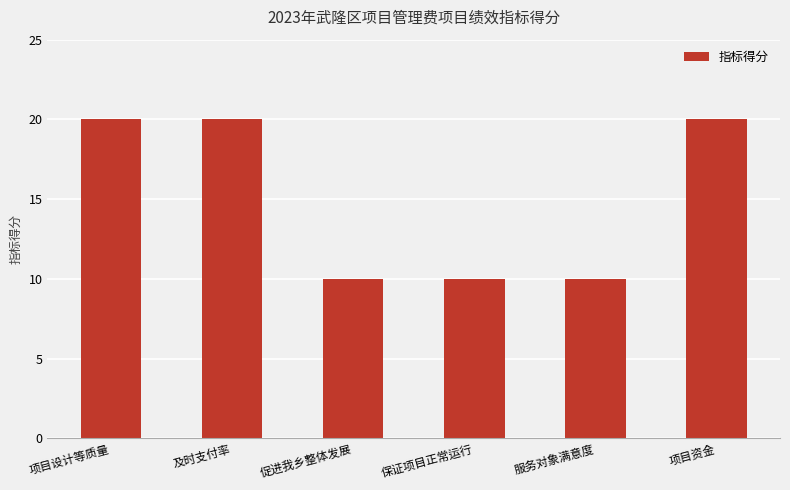

What is the value of the 5th bar from the left?

10